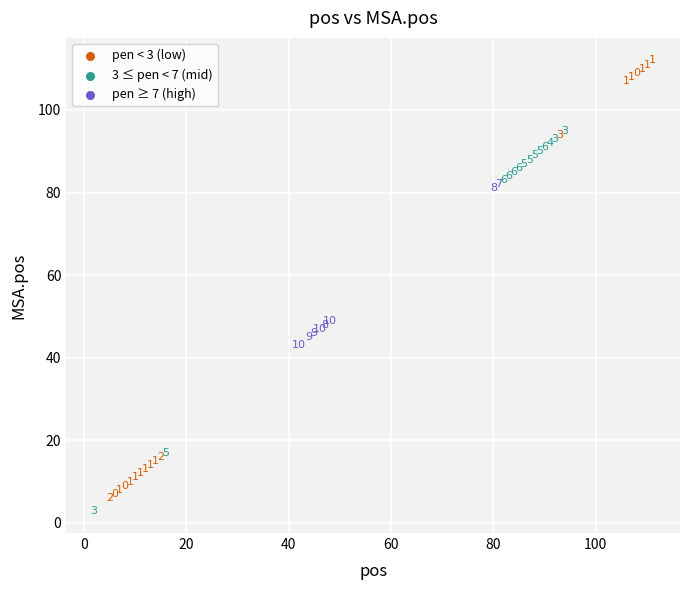

What Y value in the scatter plot is closest to 57?

49